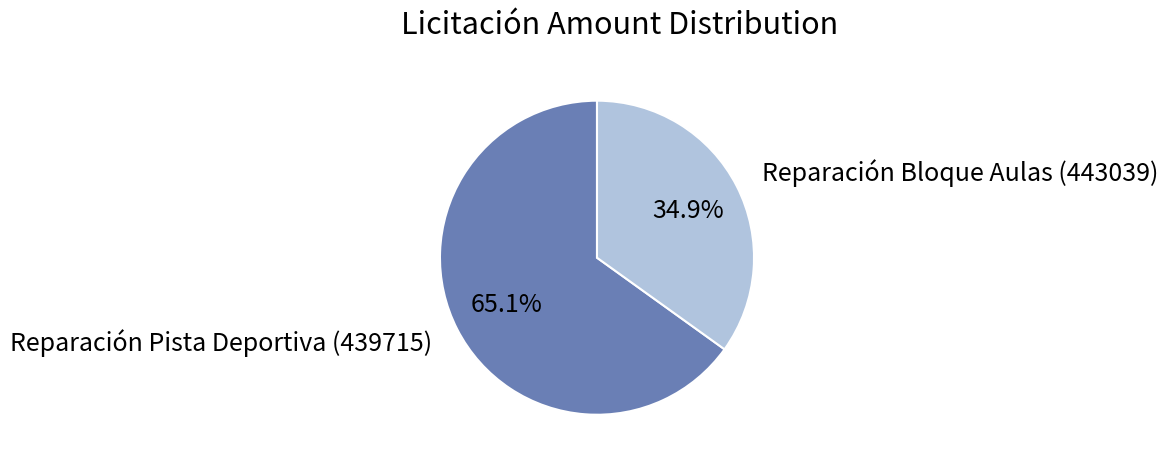

How many slices are in this pie chart?

2